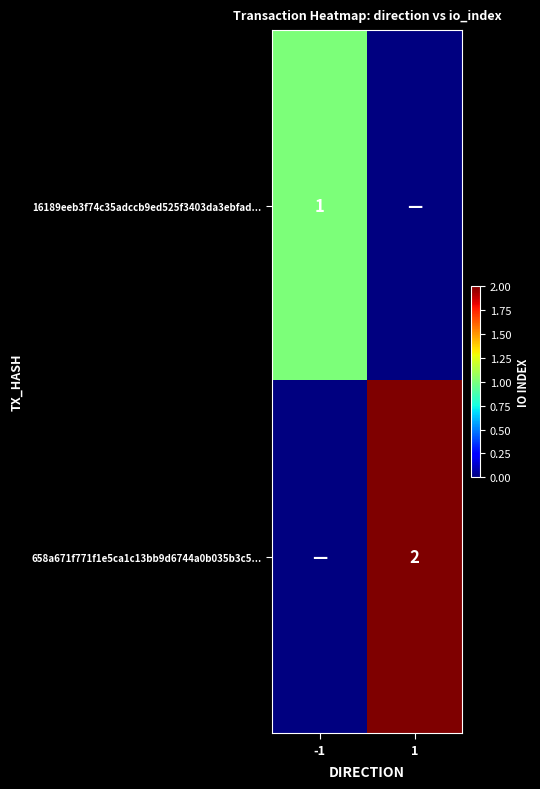

The value of 16189eeb3f74c35adccb9ed525f3403da3ebfad... at -1 is 2. True or false?

False